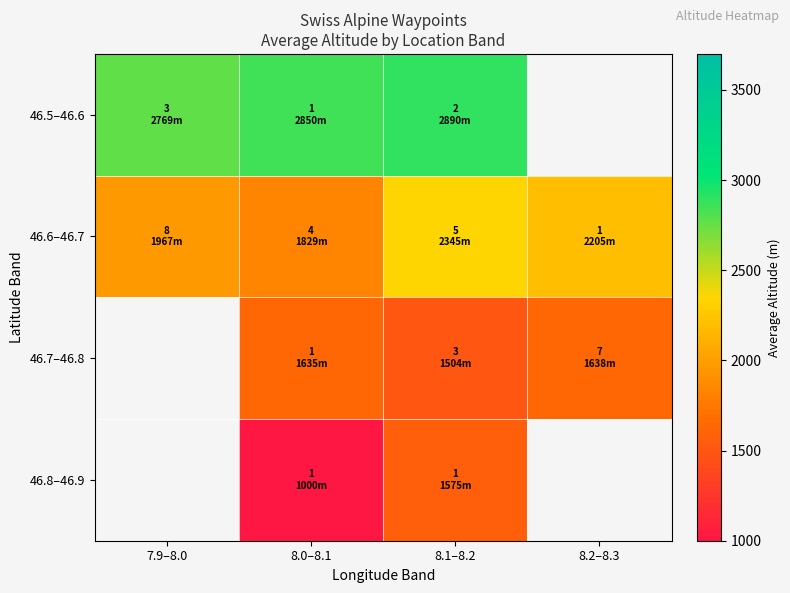

At 8.0–8.1, list the series in order from smallest to largest.

46.8–46.9, 46.7–46.8, 46.6–46.7, 46.5–46.6